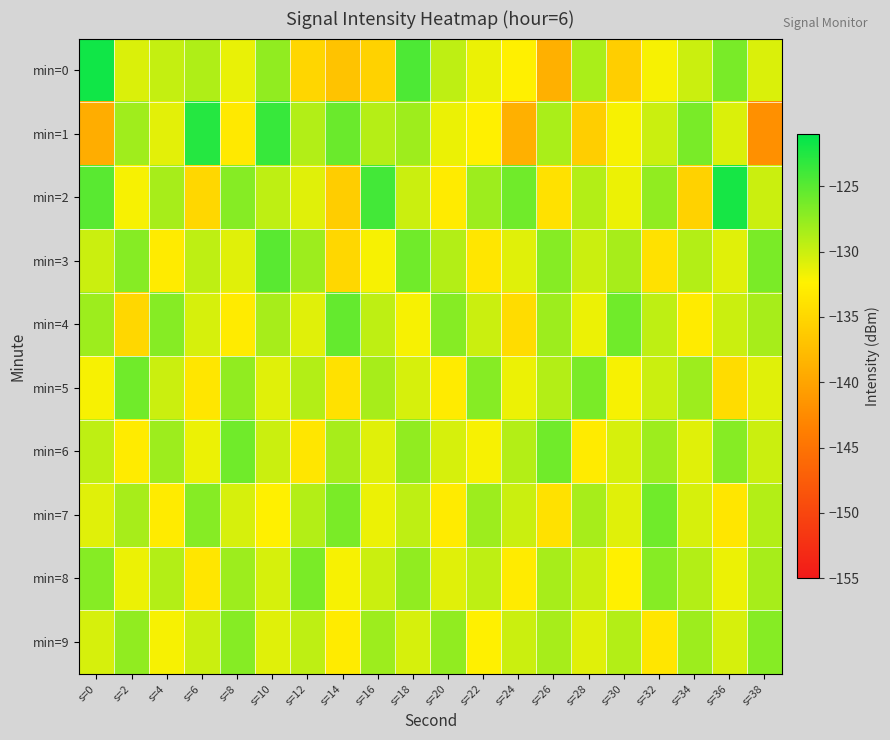

What is the total value across all series at s=24?

-1316.4